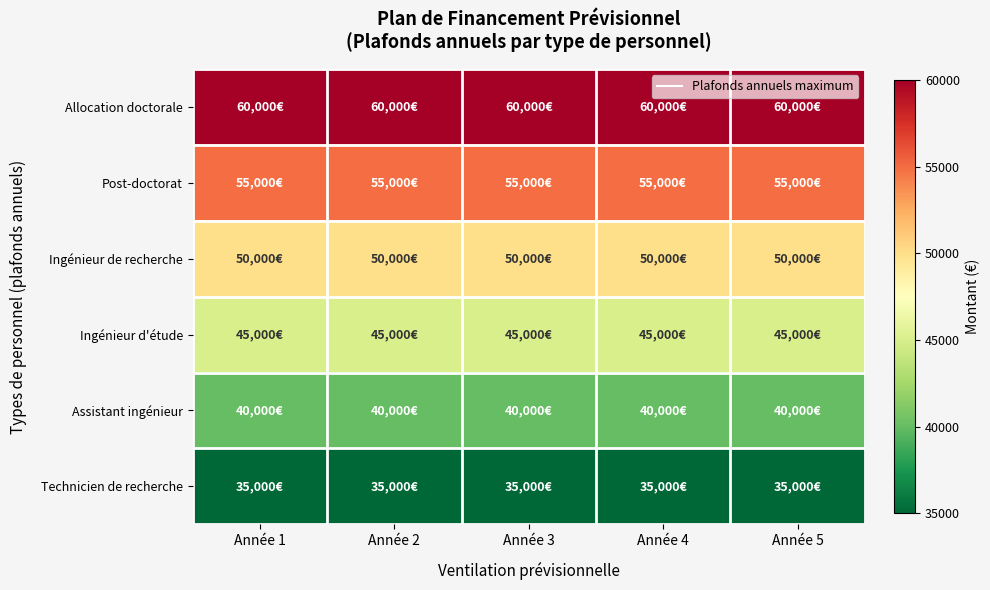

What is the spread (max minus min) of values at Année 1?

25000